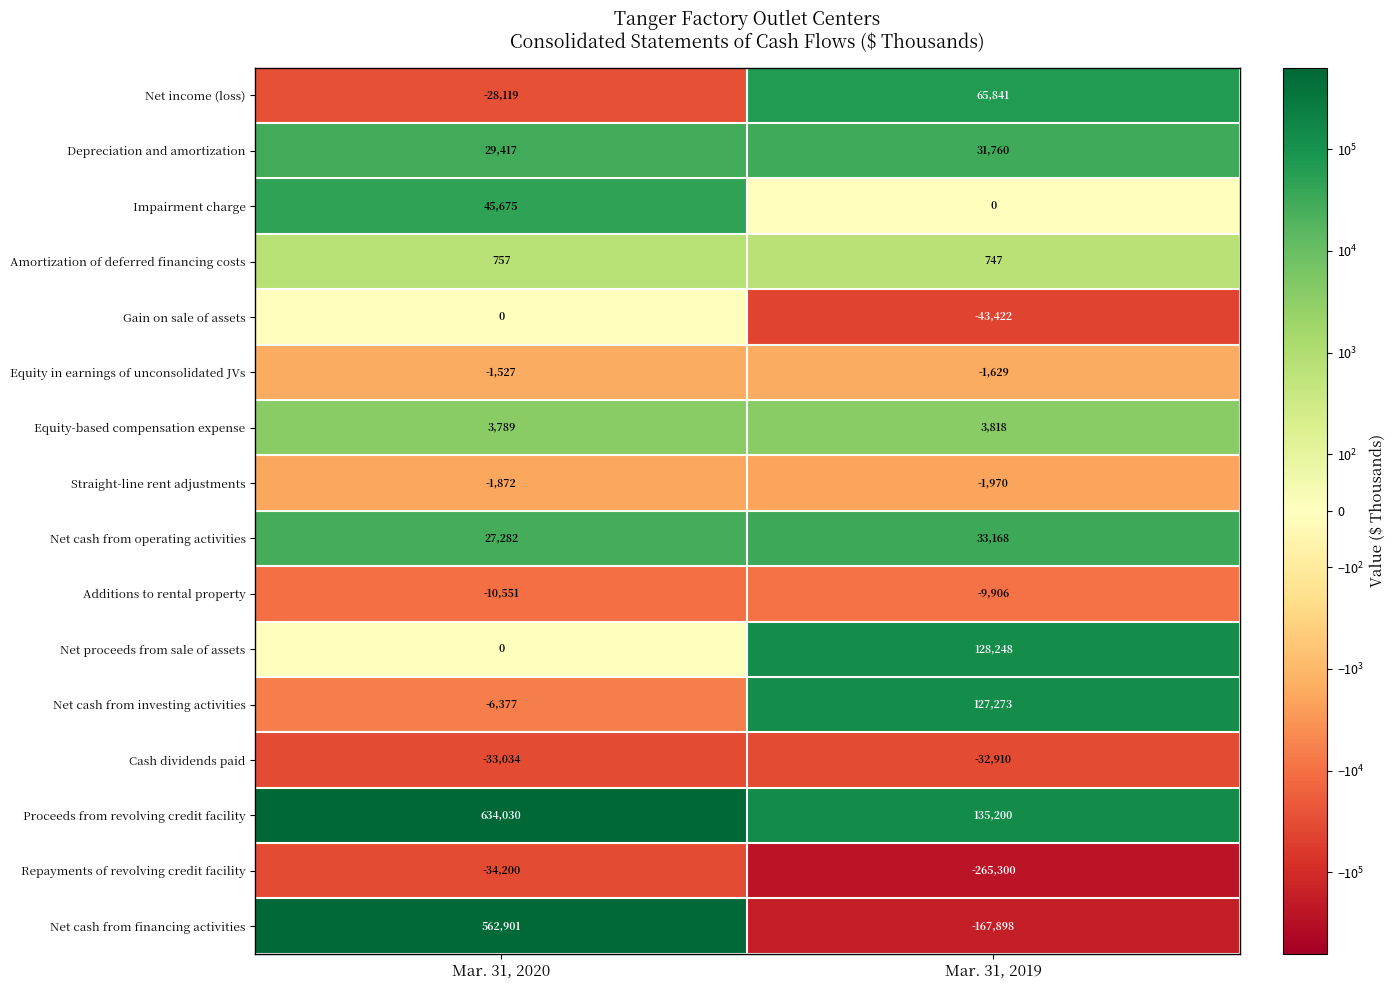

List the series in order of their peak value, highest first.

Proceeds from revolving credit facility, Net cash from financing activities, Net proceeds from sale of assets, Net cash from investing activities, Net income (loss), Impairment charge, Net cash from operating activities, Depreciation and amortization, Equity-based compensation expense, Amortization of deferred financing costs, Gain on sale of assets, Equity in earnings of unconsolidated JVs, Straight-line rent adjustments, Additions to rental property, Cash dividends paid, Repayments of revolving credit facility